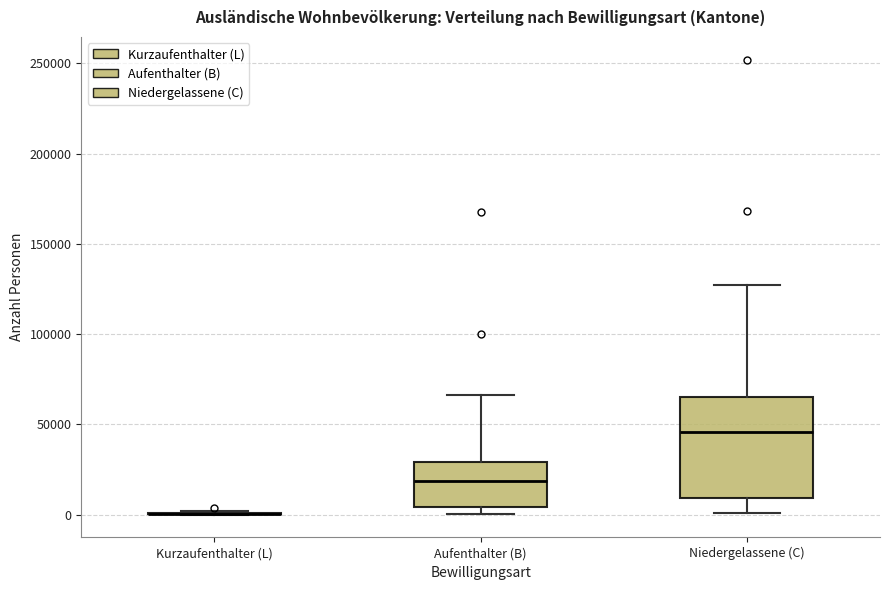

Reading left to right, transcribe this box plot: for each box, give where its median line is, the range the box spans, and where its two whiskers end, as read against the y-axis. The values are not printed on the chart, so give them approximately, as read against the axis.

Kurzaufenthalter (L): box collapsed to a line at 0, whiskers 0 to 0
Aufenthalter (B): median 20000, box 5000 to 30000, whiskers 0 to 65000
Niedergelassene (C): median 45000, box 10000 to 65000, whiskers 0 to 125000